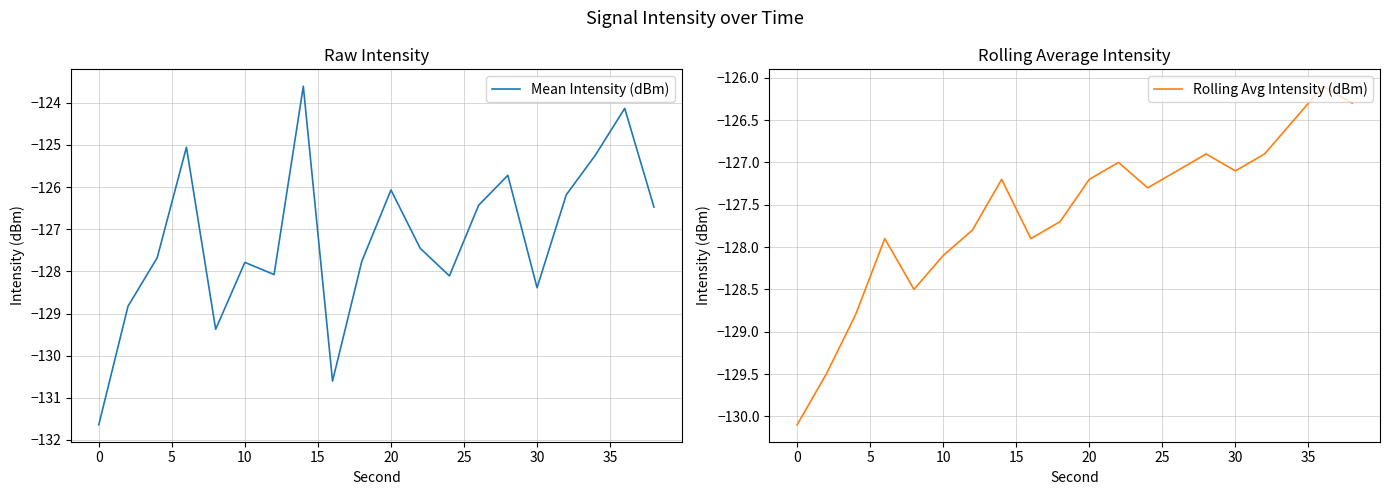

What are all the series names shown in the legend?

Mean Intensity (dBm), Rolling Avg Intensity (dBm)